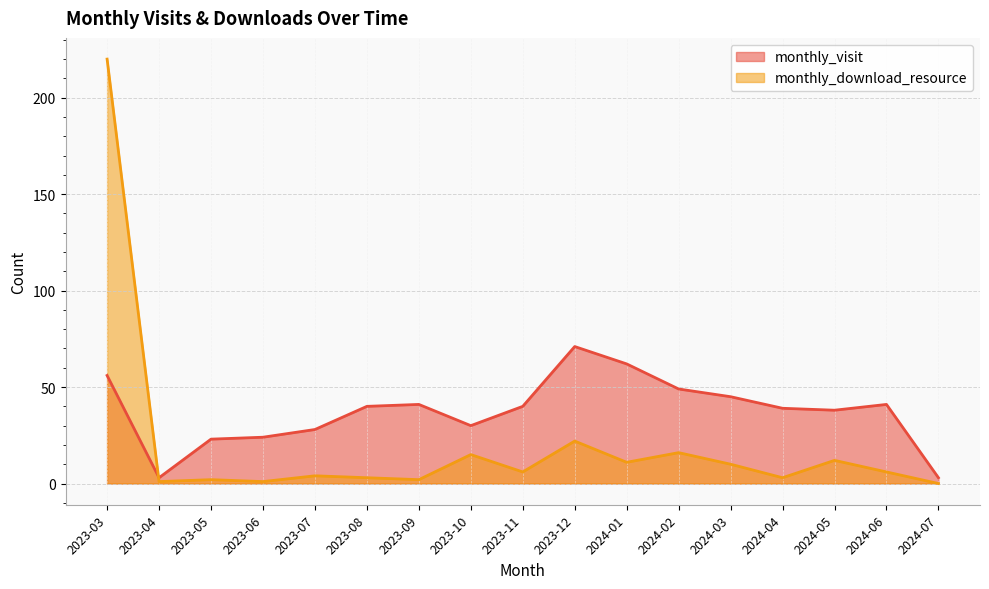

How many values in the monthly_visit series exceed 40?

7